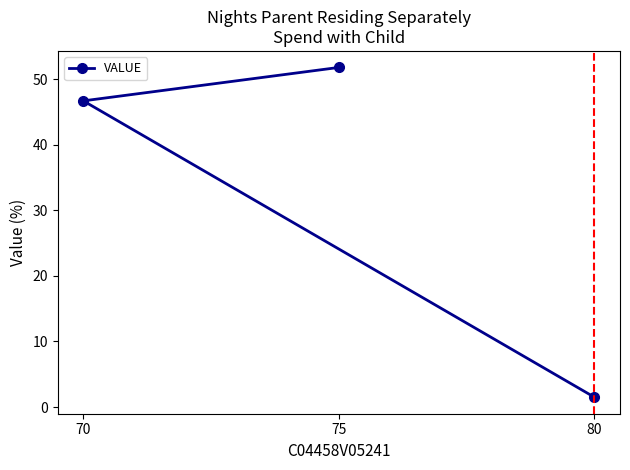

What is the approximate value at 70?

46.7